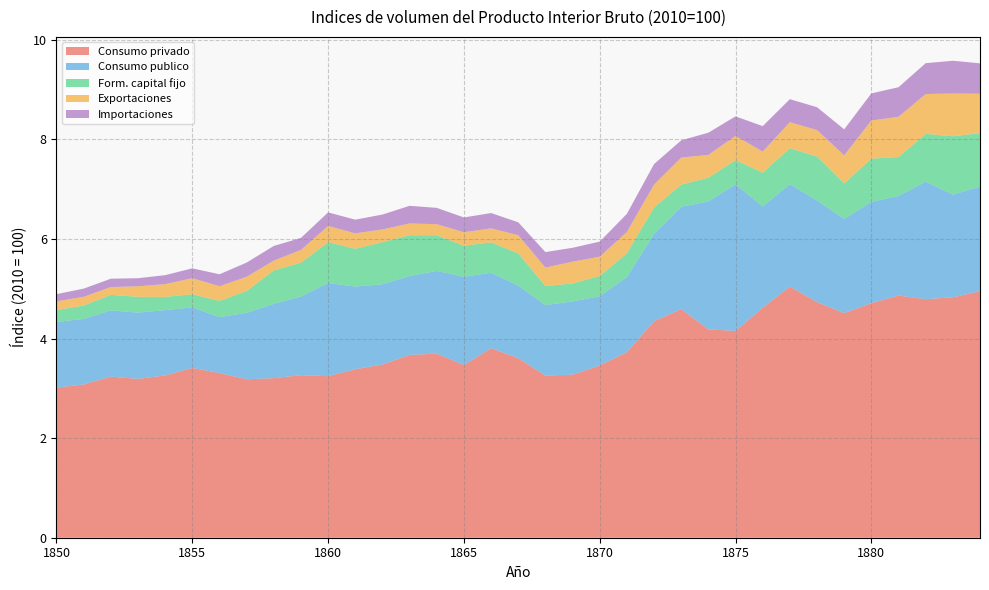

Reading right to left, transcribe all the data shown in this chart.

Consumo privado: 4.9	4.8	4.8	4.9	4.7	4.5	4.7	5.0	4.6	4.2	4.2	4.6	4.3	3.7	3.5	3.3	3.3	3.6	3.8	3.5	3.7	3.7	3.5	3.4	3.2	3.3	3.2	3.2	3.3	3.4	3.3	3.2	3.2	3.1	3.0
Consumo publico: 2.1	2.1	2.4	2.0	2.0	1.9	2.0	2.1	2.0	2.9	2.6	2.1	1.8	1.5	1.4	1.5	1.4	1.5	1.5	1.8	1.7	1.6	1.6	1.7	1.9	1.6	1.5	1.3	1.1	1.2	1.3	1.3	1.3	1.3	1.3
Form. capital fijo: 1.1	1.2	1.0	0.8	0.9	0.7	0.9	0.7	0.7	0.5	0.5	0.4	0.5	0.5	0.4	0.4	0.4	0.6	0.6	0.6	0.7	0.8	0.8	0.8	0.8	0.7	0.7	0.4	0.3	0.3	0.3	0.3	0.3	0.3	0.2
Exportaciones: 0.8	0.9	0.8	0.8	0.8	0.6	0.5	0.5	0.4	0.5	0.5	0.5	0.5	0.4	0.4	0.4	0.4	0.4	0.3	0.3	0.2	0.2	0.3	0.3	0.3	0.3	0.2	0.3	0.3	0.3	0.3	0.2	0.2	0.2	0.2
Importaciones: 0.6	0.7	0.6	0.6	0.5	0.5	0.5	0.5	0.5	0.4	0.4	0.3	0.4	0.4	0.3	0.3	0.3	0.3	0.3	0.3	0.3	0.4	0.3	0.3	0.3	0.2	0.3	0.3	0.2	0.2	0.2	0.2	0.2	0.2	0.1